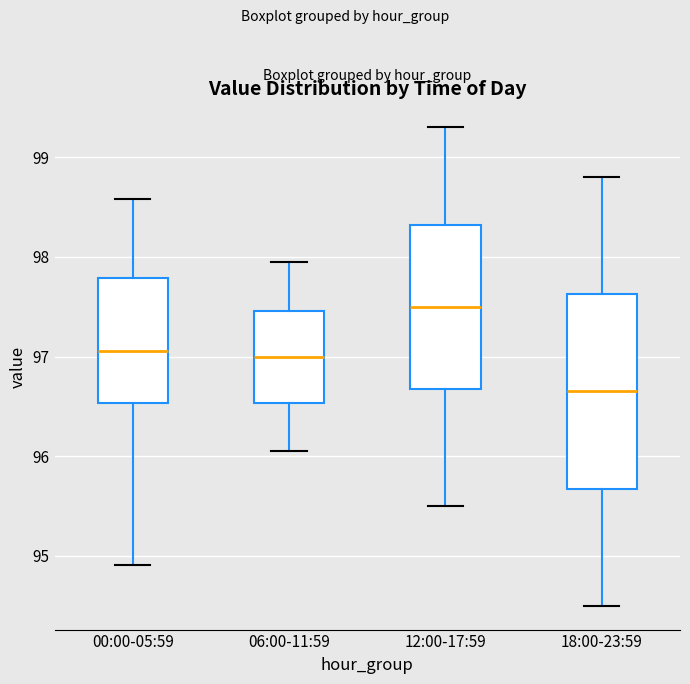

Reading left to right, read every box against the y-axis: the position of its median line, the range the box covers, and the ends of its whiskers. The values are not printed on the chart, so give them approximately, as read against the axis.

00:00-05:59: median 97.1, box 96.5 to 97.8, whiskers 94.9 to 98.6
06:00-11:59: median 97.0, box 96.5 to 97.5, whiskers 96.1 to 98.0
12:00-17:59: median 97.5, box 96.7 to 98.3, whiskers 95.5 to 99.3
18:00-23:59: median 96.7, box 95.7 to 97.6, whiskers 94.5 to 98.8